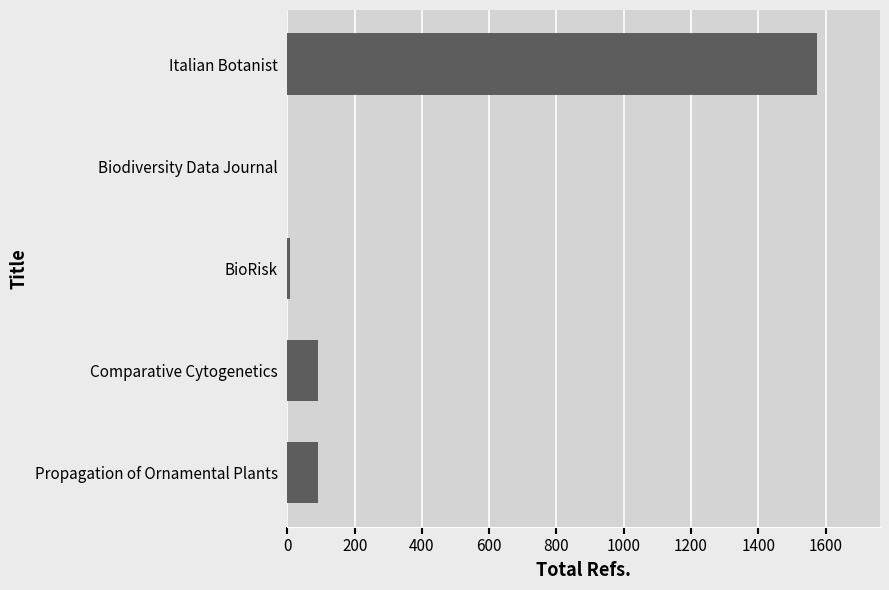

True or false: the data shows -901 at Biodiversity Data Journal.

False